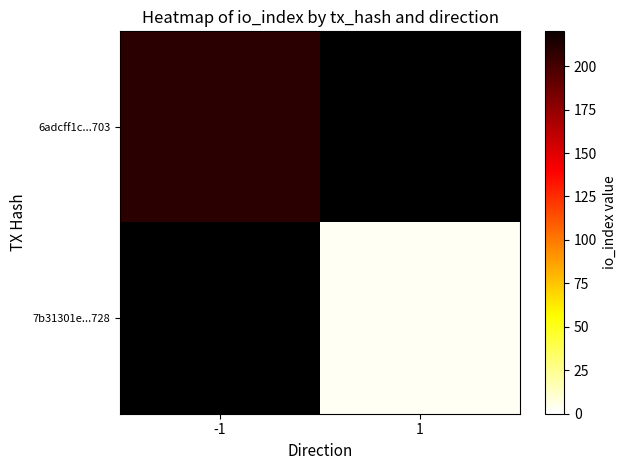

What is the approximate value of 6adcff1c...703 at -1?

209.0